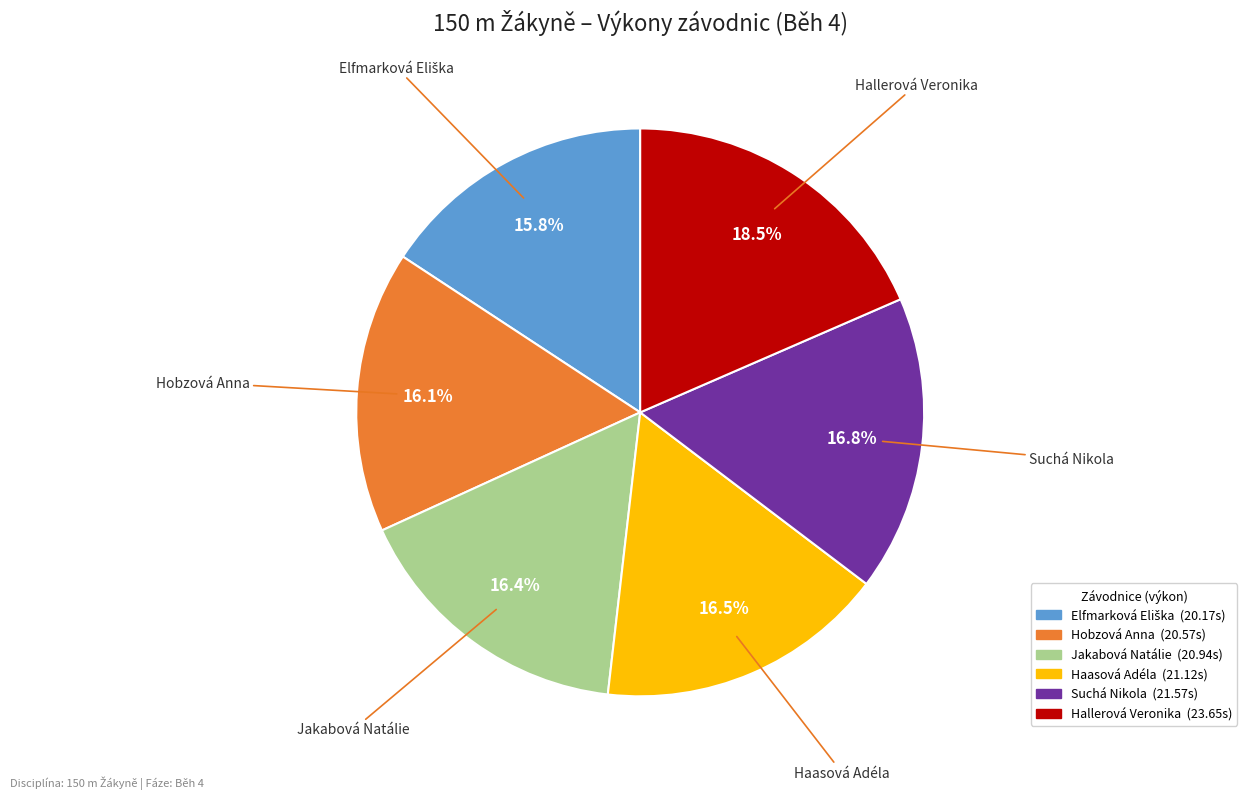

Count the number of slices in the pie.

6